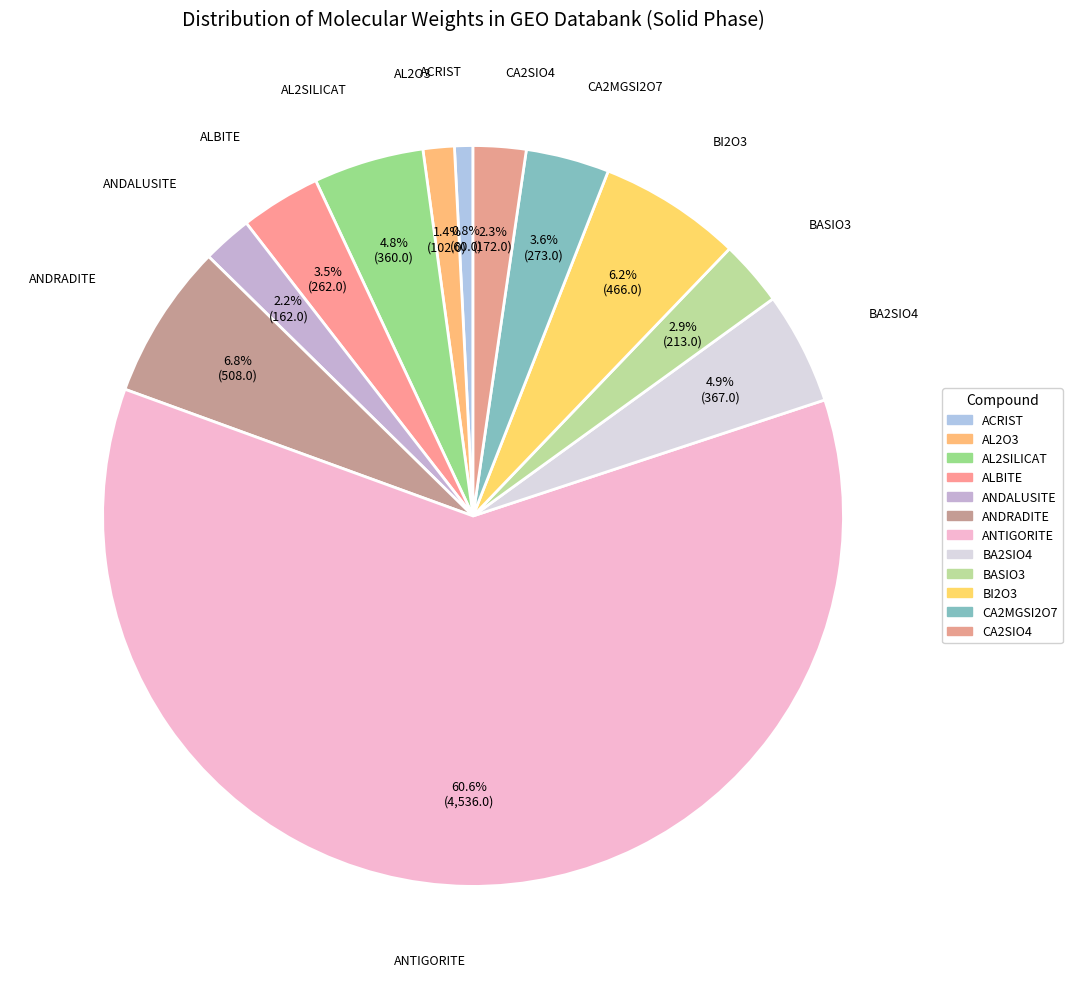

To the nearest percent, what portion does ANDRADITE represent?

7%